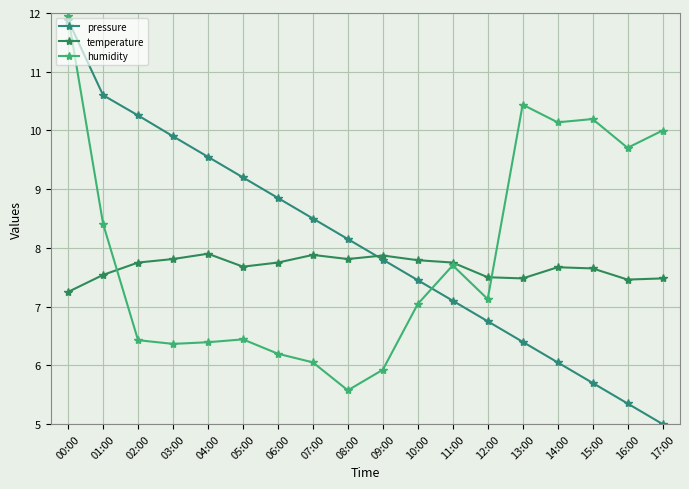

Reading left to right, what are all the values shown in this chart?

pressure: 00:00=11.9	01:00=10.6	02:00=10.3	03:00=9.9	04:00=9.6	05:00=9.2	06:00=8.9	07:00=8.5	08:00=8.2	09:00=7.8	10:00=7.4	11:00=7.1	12:00=6.8	13:00=6.4	14:00=6.0	15:00=5.7	16:00=5.3	17:00=5.0
temperature: 00:00=7.2	01:00=7.5	02:00=7.8	03:00=7.8	04:00=7.9	05:00=7.7	06:00=7.8	07:00=7.9	08:00=7.8	09:00=7.9	10:00=7.8	11:00=7.8	12:00=7.5	13:00=7.5	14:00=7.7	15:00=7.7	16:00=7.5	17:00=7.5
humidity: 00:00=11.9	01:00=8.4	02:00=6.4	03:00=6.4	04:00=6.4	05:00=6.4	06:00=6.2	07:00=6.0	08:00=5.6	09:00=5.9	10:00=7.0	11:00=7.7	12:00=7.1	13:00=10.4	14:00=10.1	15:00=10.2	16:00=9.7	17:00=10.0